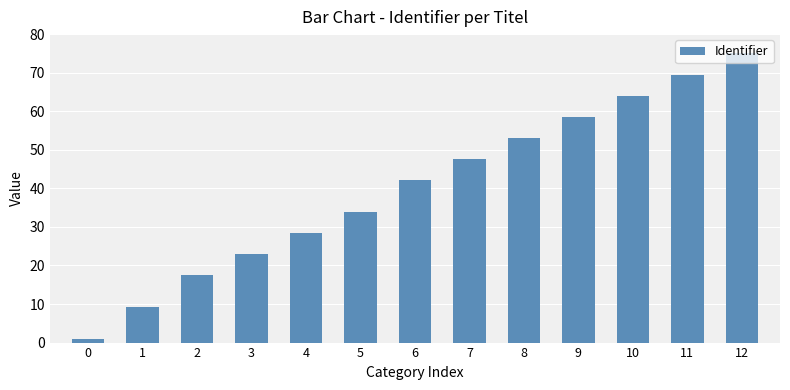

What value does the data have at 2?

17.4